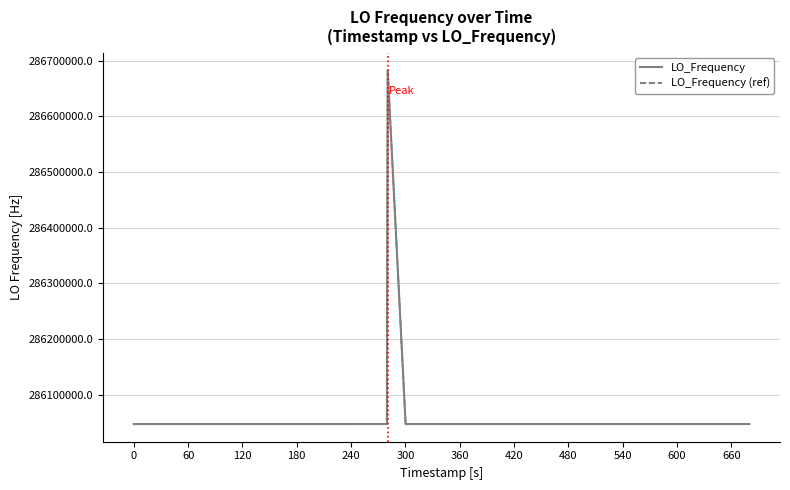

What are all the series names shown in the legend?

LO_Frequency, LO_Frequency (ref)